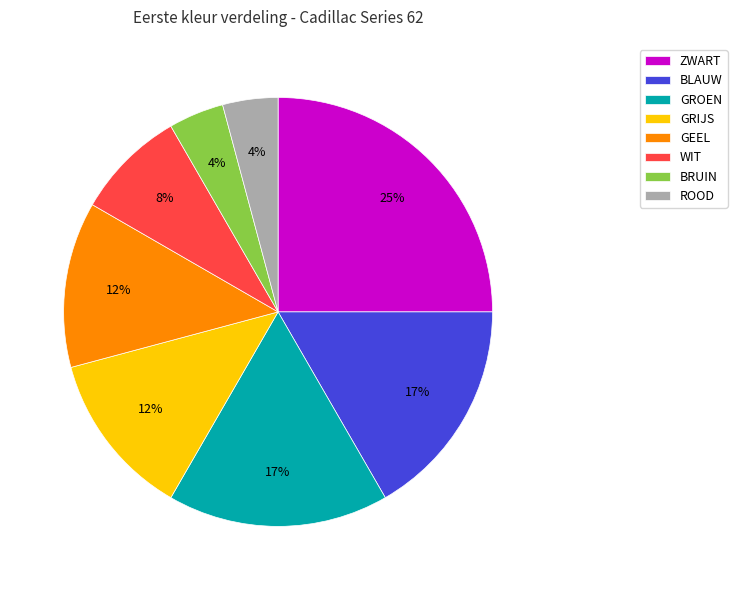

Between BLAUW and GEEL, which is larger?

BLAUW